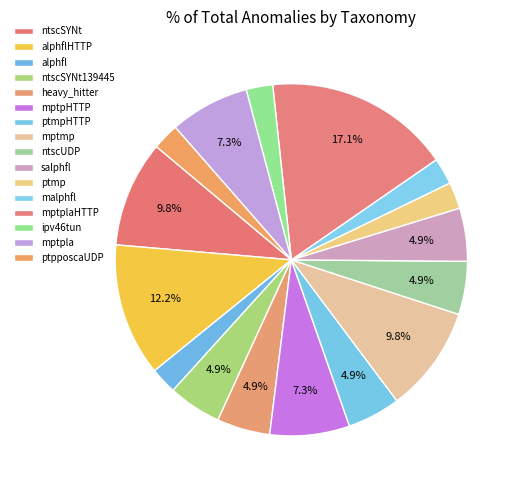

Count the number of slices in the pie.

16